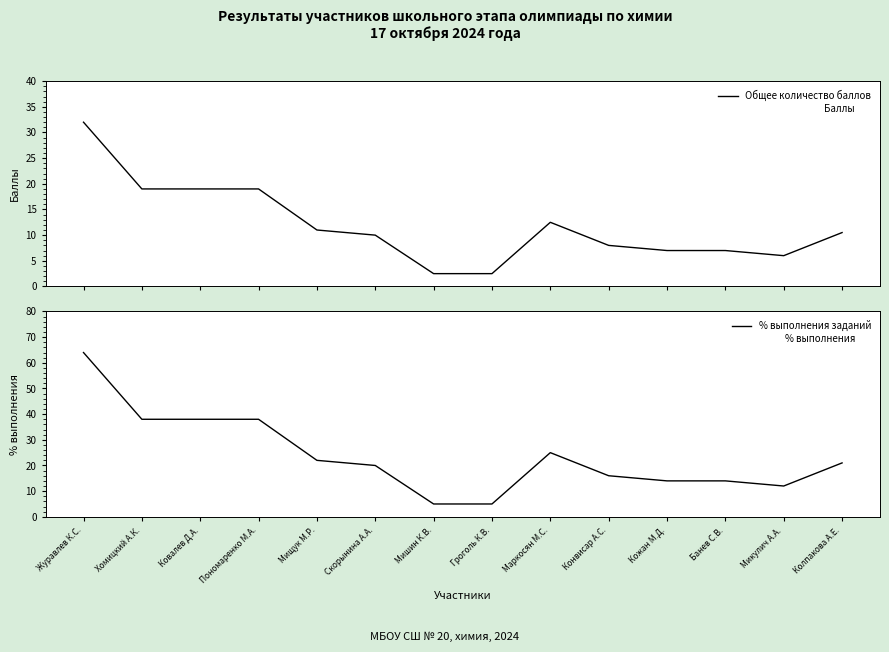

Where is the first local maximum for Общее количество баллов?

Маркосян М.С.